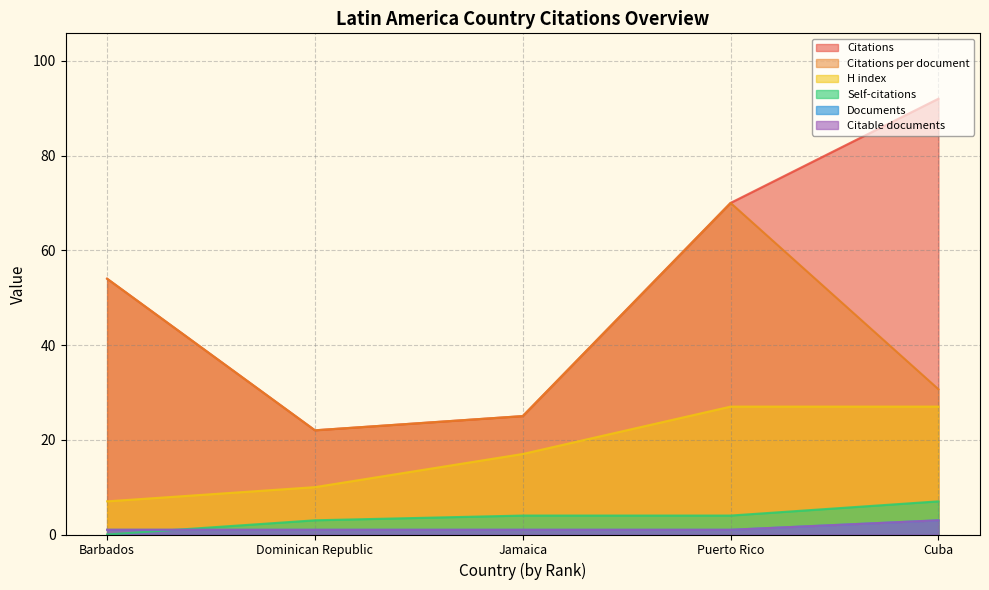

Reading left to right, list all the values displayed in this chart.

Citations: Barbados=54.0	Dominican Republic=22.0	Jamaica=25.0	Puerto Rico=70.0	Cuba=92.0
Citations per document: Barbados=54.0	Dominican Republic=22.0	Jamaica=25.0	Puerto Rico=70.0	Cuba=30.7
Self-citations: Barbados=0.0	Dominican Republic=3.0	Jamaica=4.0	Puerto Rico=4.0	Cuba=7.0
H index: Barbados=7.0	Dominican Republic=10.0	Jamaica=17.0	Puerto Rico=27.0	Cuba=27.0
Documents: Barbados=1.0	Dominican Republic=1.0	Jamaica=1.0	Puerto Rico=1.0	Cuba=3.0
Citable documents: Barbados=1.0	Dominican Republic=1.0	Jamaica=1.0	Puerto Rico=1.0	Cuba=3.0